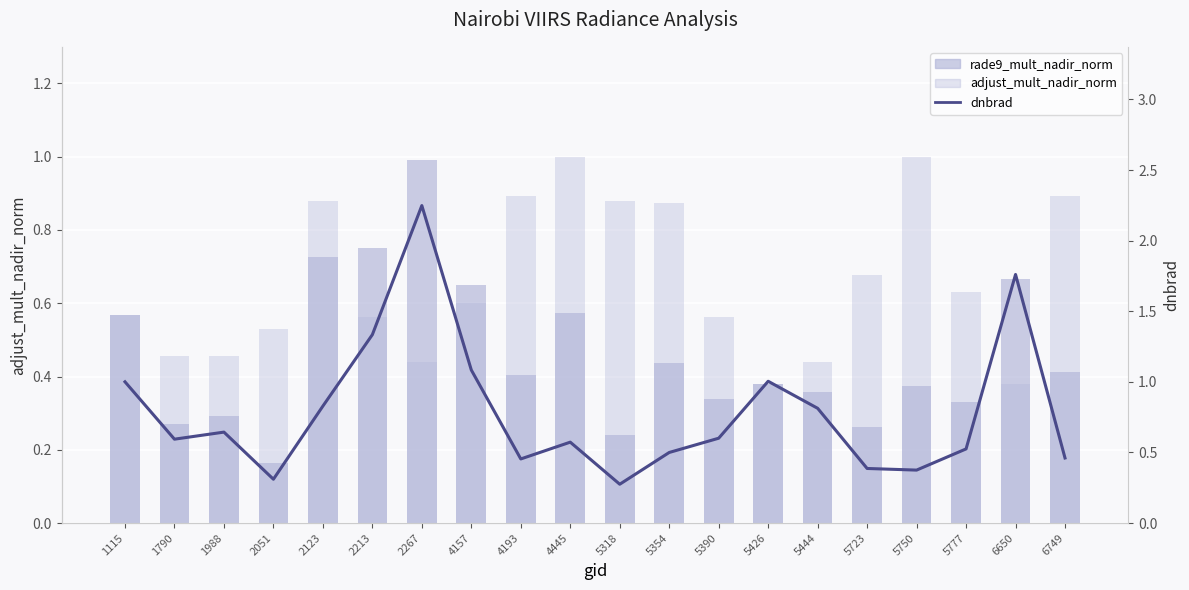

Rank the categories by dnbrad value from lowest to highest.

5318, 2051, 5750, 5723, 4193, 6749, 5354, 5777, 4445, 1790, 5390, 1988, 5444, 2123, 1115, 5426, 4157, 2213, 6650, 2267